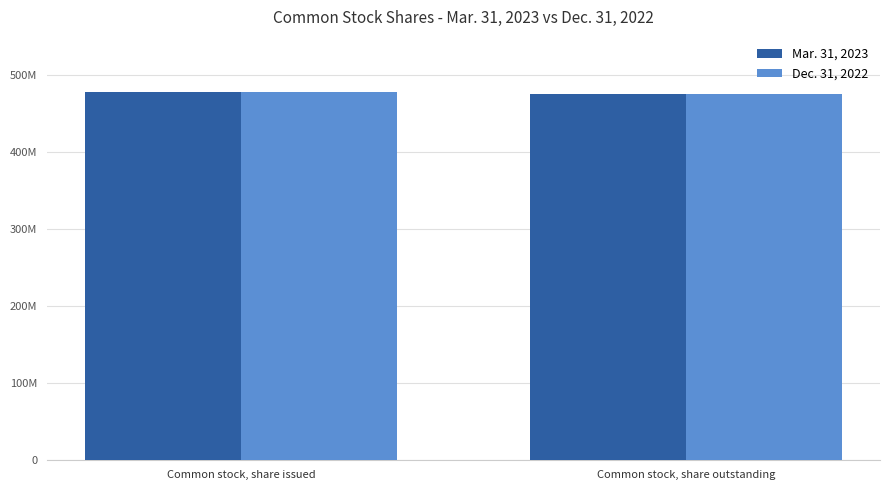

What are all the series names shown in the legend?

Mar. 31, 2023, Dec. 31, 2022